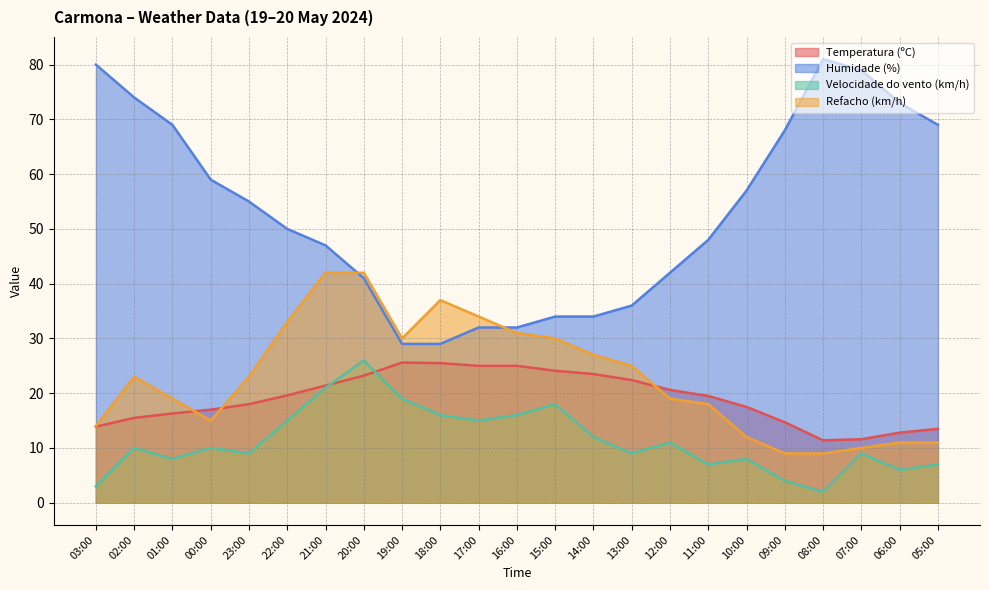

True or false: Refacho (km/h) has more than 2 points higher than both neighbors.

False